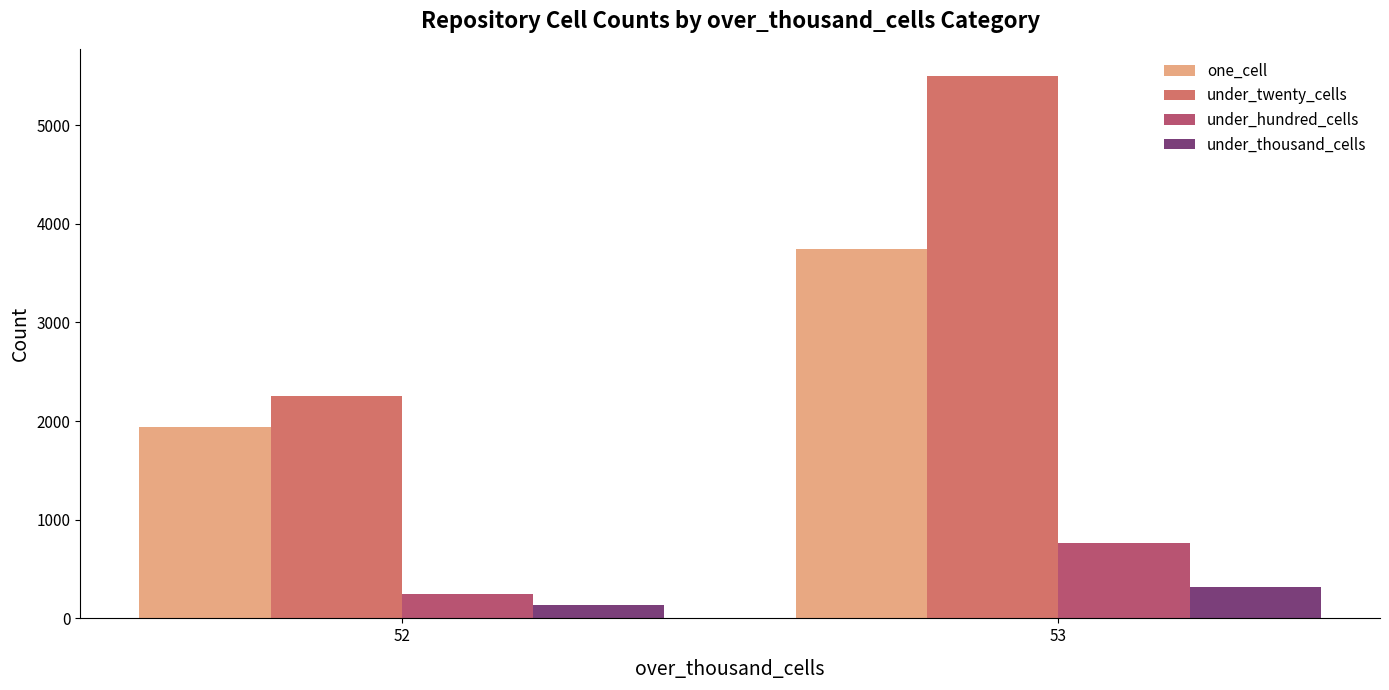

What are all the series names shown in the legend?

one_cell, under_twenty_cells, under_hundred_cells, under_thousand_cells